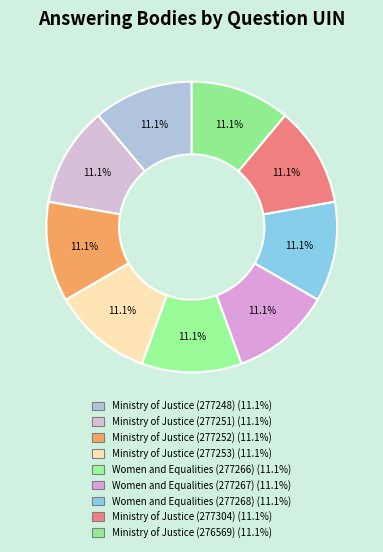

Which category has the smallest portion of the pie?

Ministry of Justice (276569)